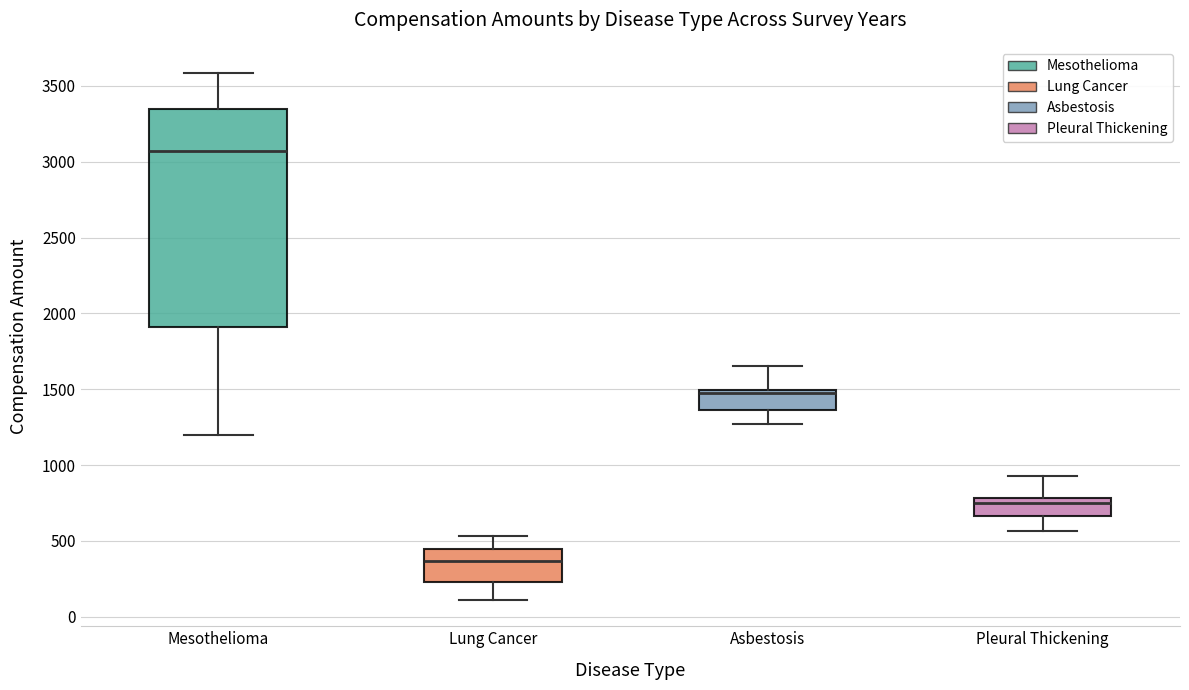

Reading left to right, read every box against the y-axis: the position of its median line, the range the box covers, and the ends of its whiskers. The values are not printed on the chart, so give them approximately, as read against the axis.

Mesothelioma: median 3050, box 1900 to 3350, whiskers 1200 to 3600
Lung Cancer: median 350, box 250 to 450, whiskers 100 to 550
Asbestosis: median 1500 (just below the box's upper edge), box 1350 to 1500, whiskers 1250 to 1650
Pleural Thickening: median 750, box 650 to 800, whiskers 550 to 950